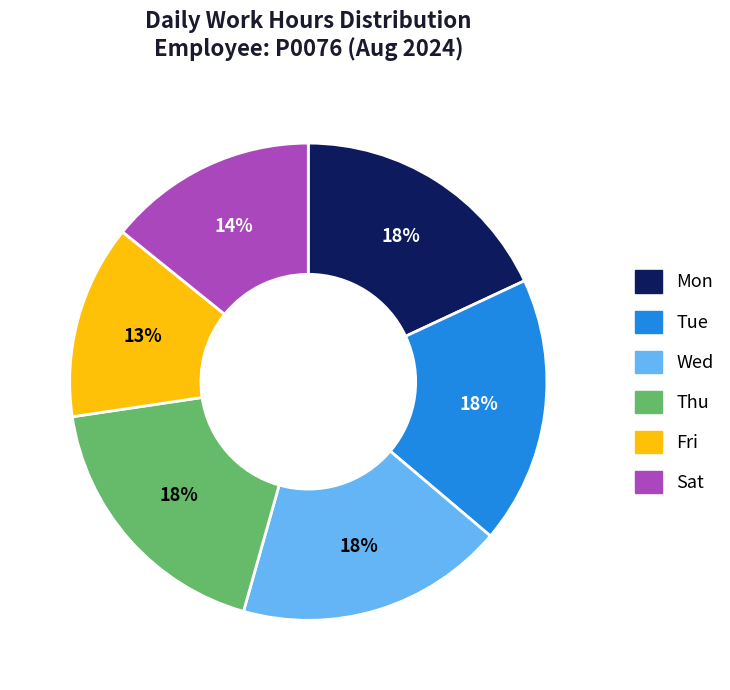

True or false: Wed accounts for 9% of the total.

False